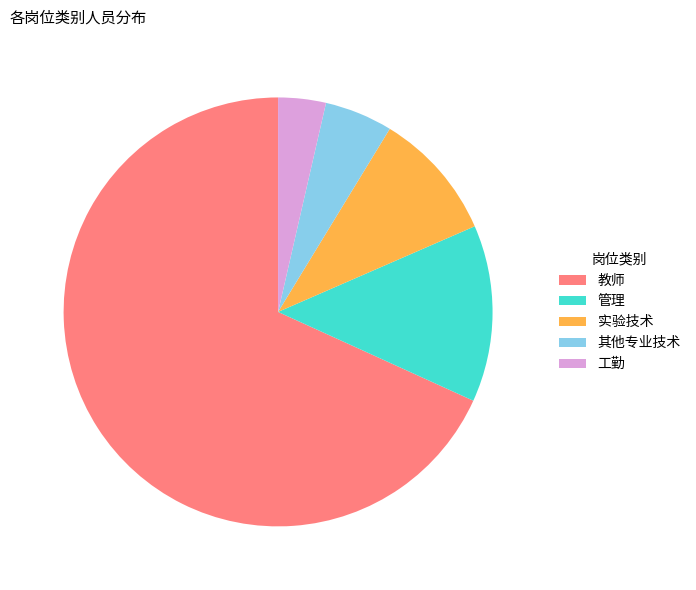

Is the sum of 其他专业技术 and 实验技术 greater than half?

No